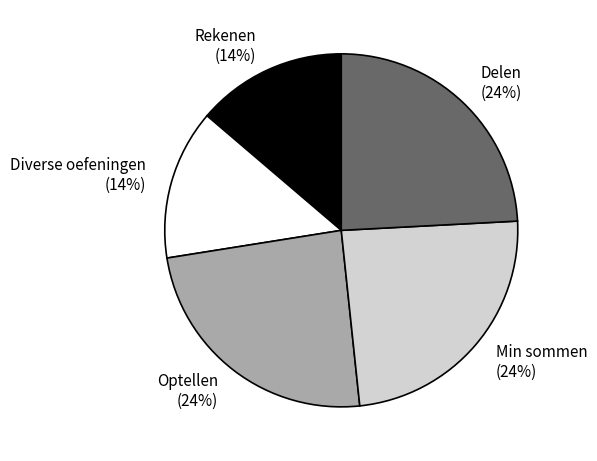

Is Rekenen the majority of the pie?

No